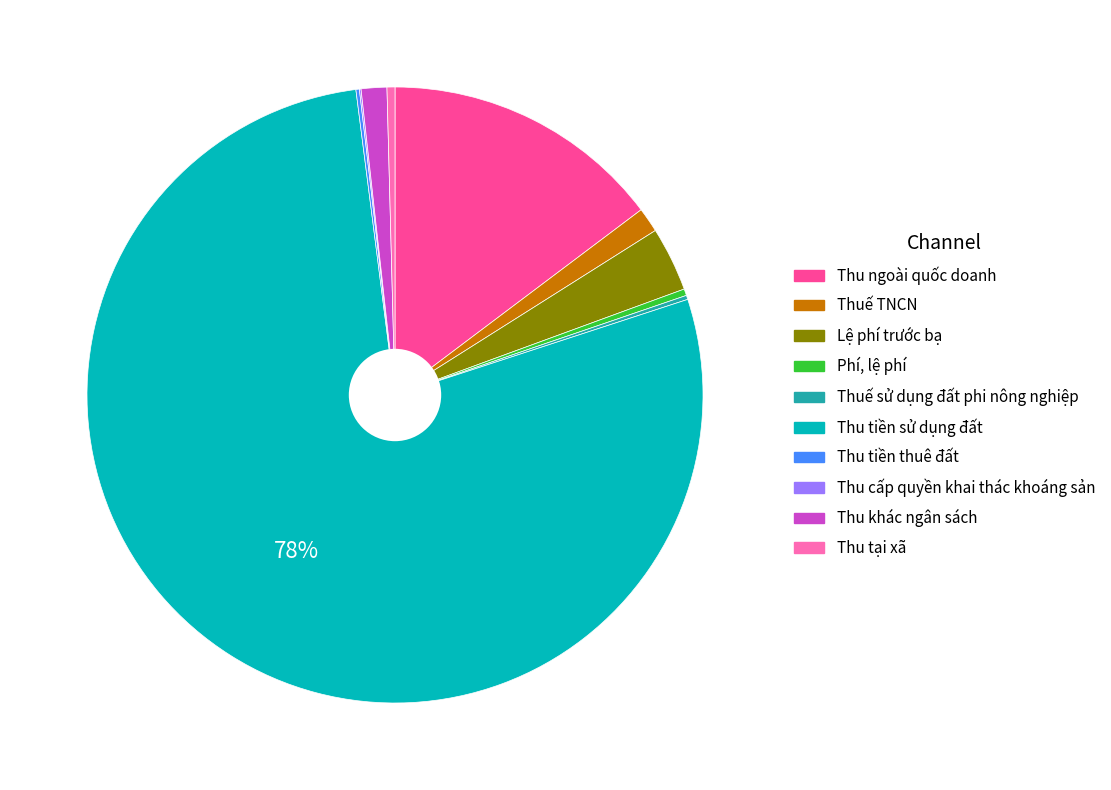

Is the sum of Lệ phí trước bạ and Phí, lệ phí greater than half?

No